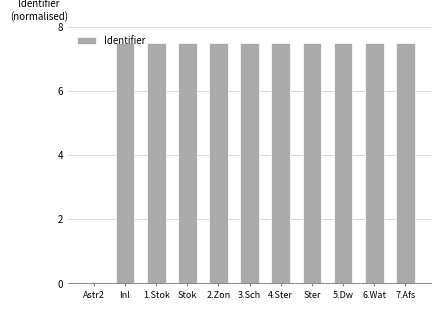

Reading right to left, what are all the values shown in this chart?

7.Afs=7.5	6.Wat=7.5	5.Dw=7.5	Ster=7.5	4.Ster=7.5	3.Sch=7.5	2.Zon=7.5	Stok=7.5	1.Stok=7.5	Inl=7.5	Astr2=0.0